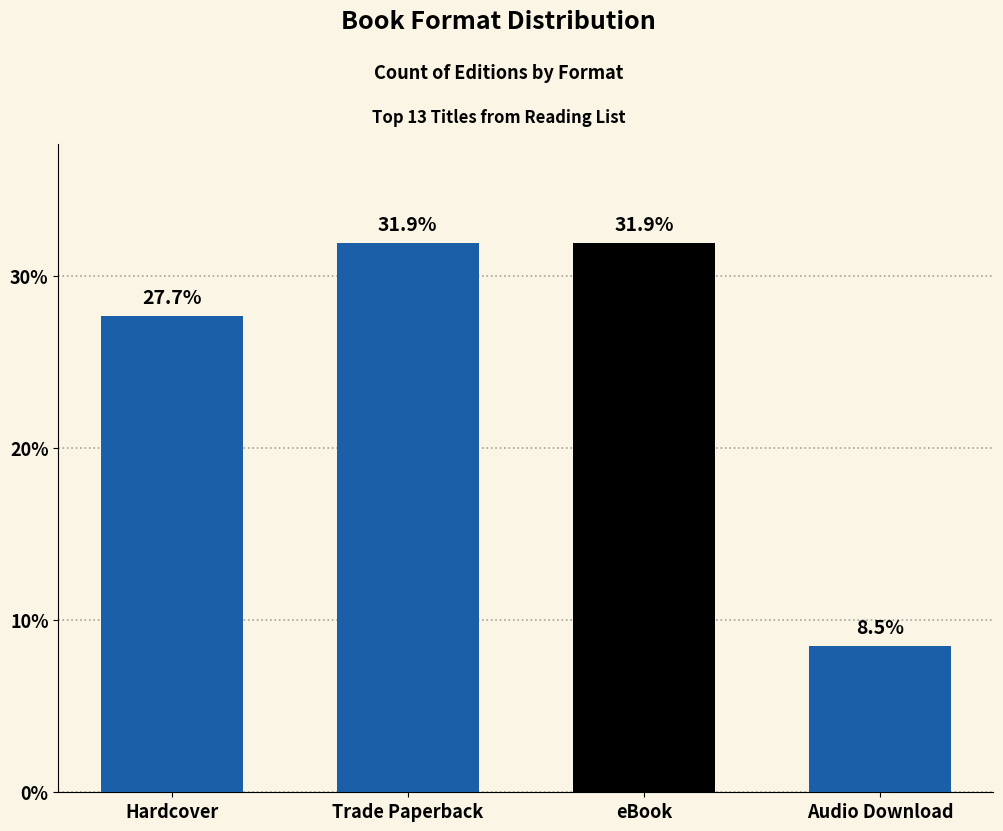

What is the difference between the values at Hardcover and Audio Download?

19.1